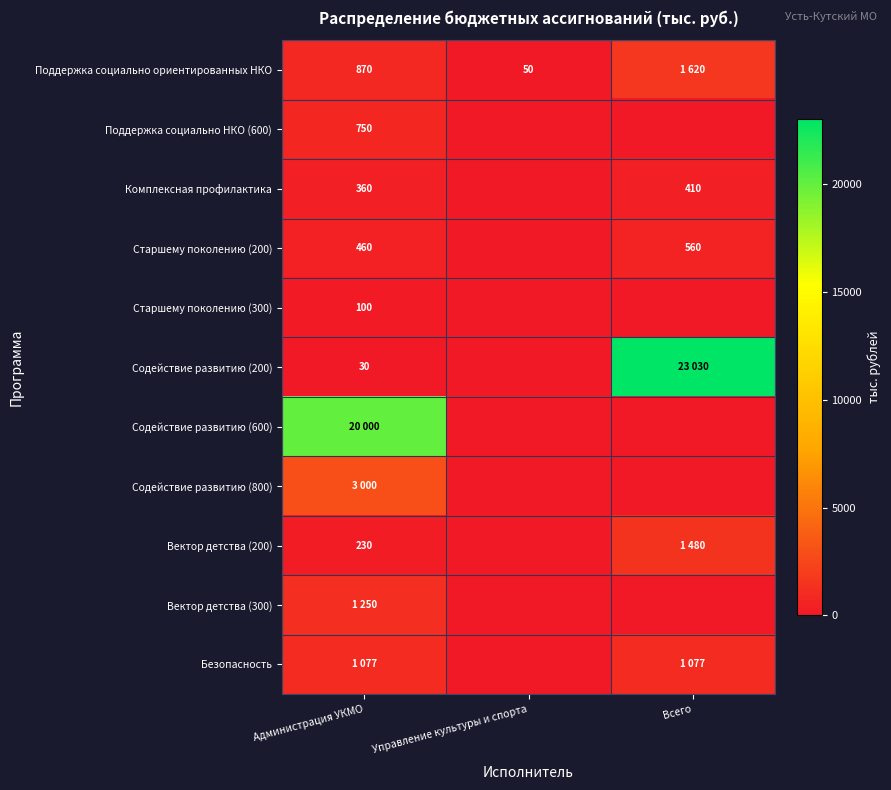

What is the approximate value of Поддержка социально ориентированных НКО at Всего?

1620